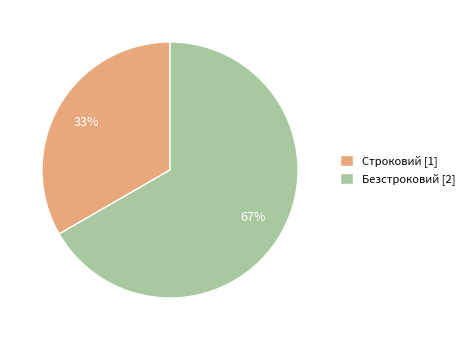

The Безстроковий slice represents 67% of the pie. True or false?

True